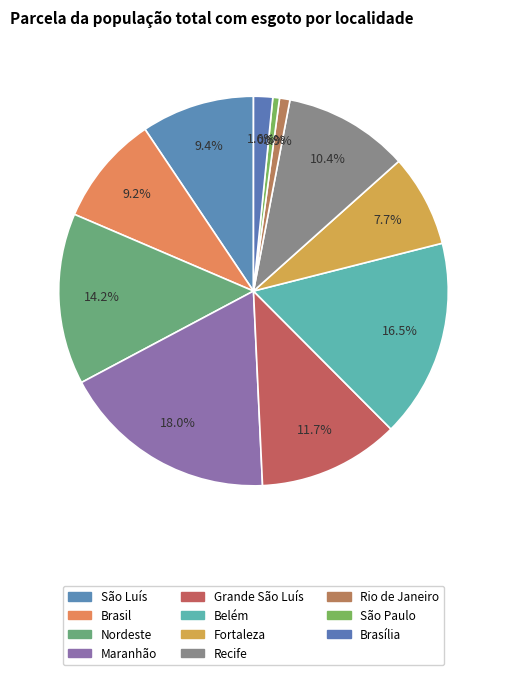

What percentage is the Fortaleza slice, to the nearest percent?

8%